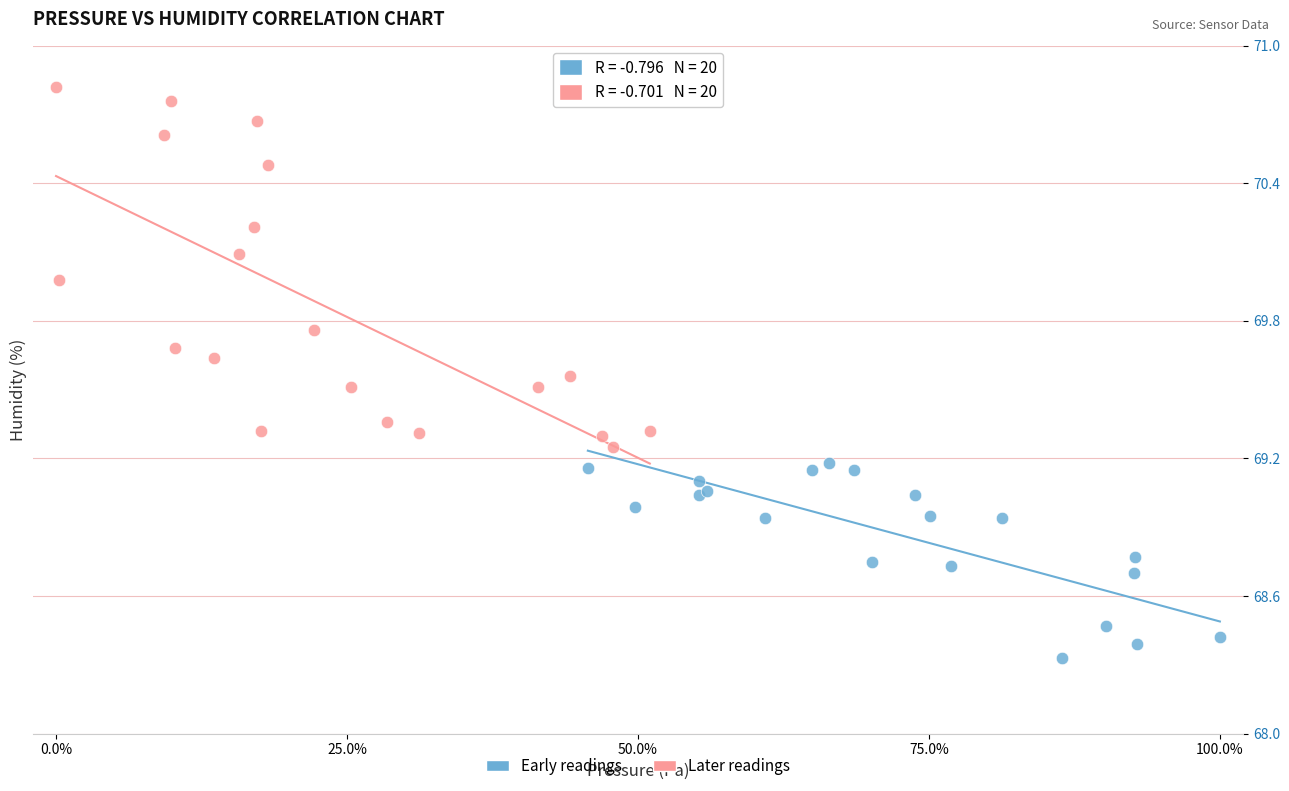

Which series reaches the maximum Y coordinate?

Later readings